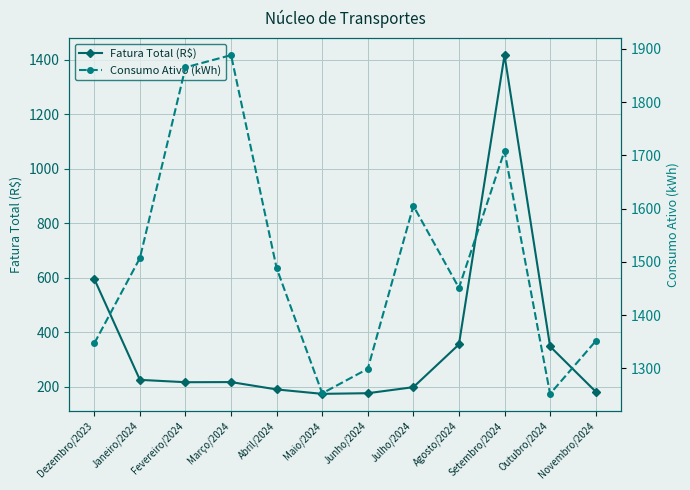

List the series in order of their overall mean, highest first.

Consumo Ativo (kWh), Fatura Total (R$)